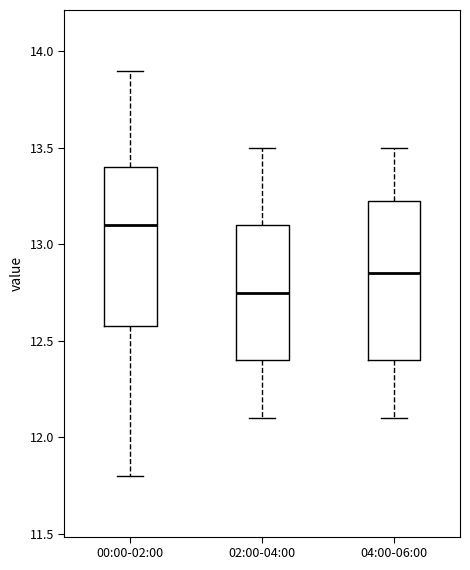

Where is the lower edge of the box for 02:00-04:00 on the y-axis? The values are not printed on the chart, so give them approximately, as read against the axis.

12.40